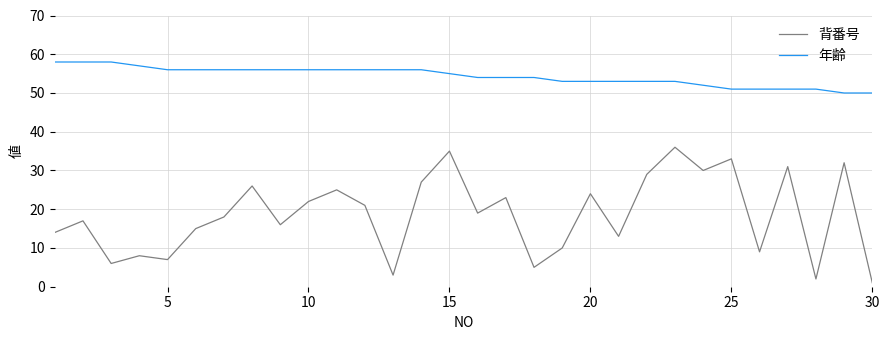

Which series has the widest spread of values?

背番号